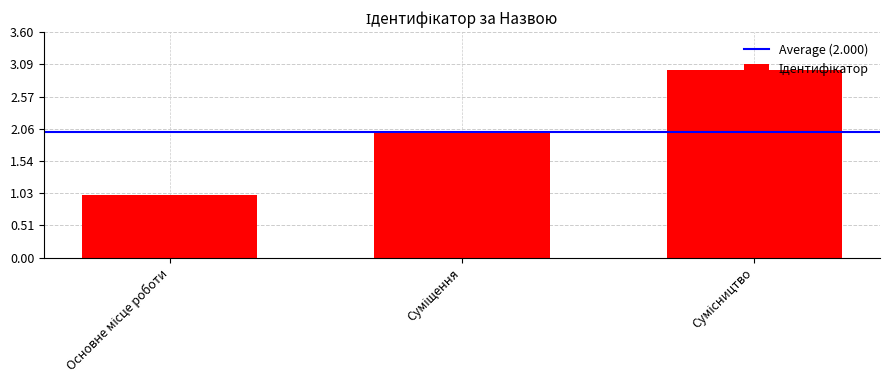

What is the sum of all values?

6